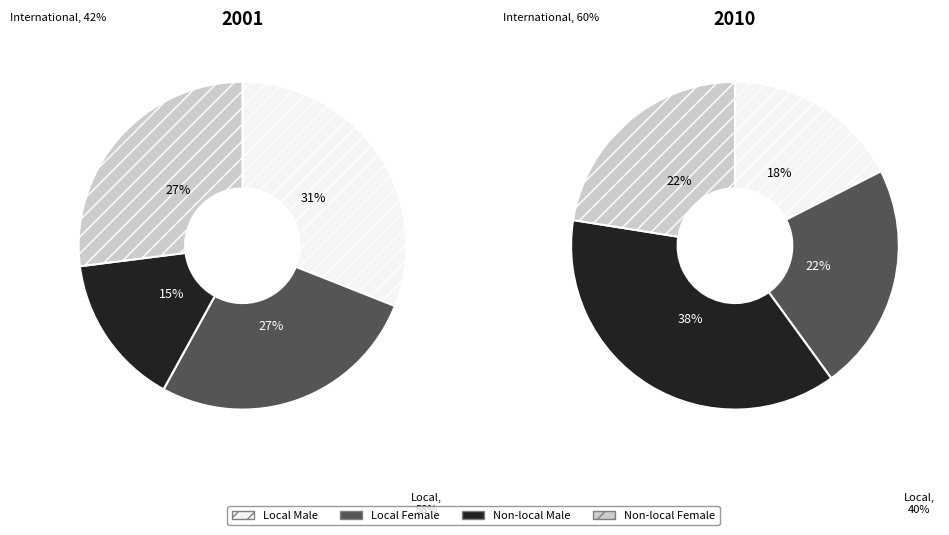

Is it true that 6 is 7% of the pie?

False